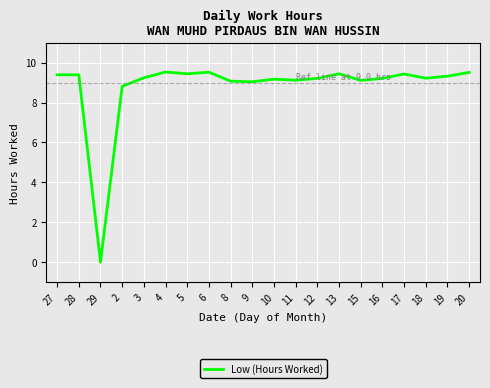

What is the sum of the values at 18 and 4?

18.8